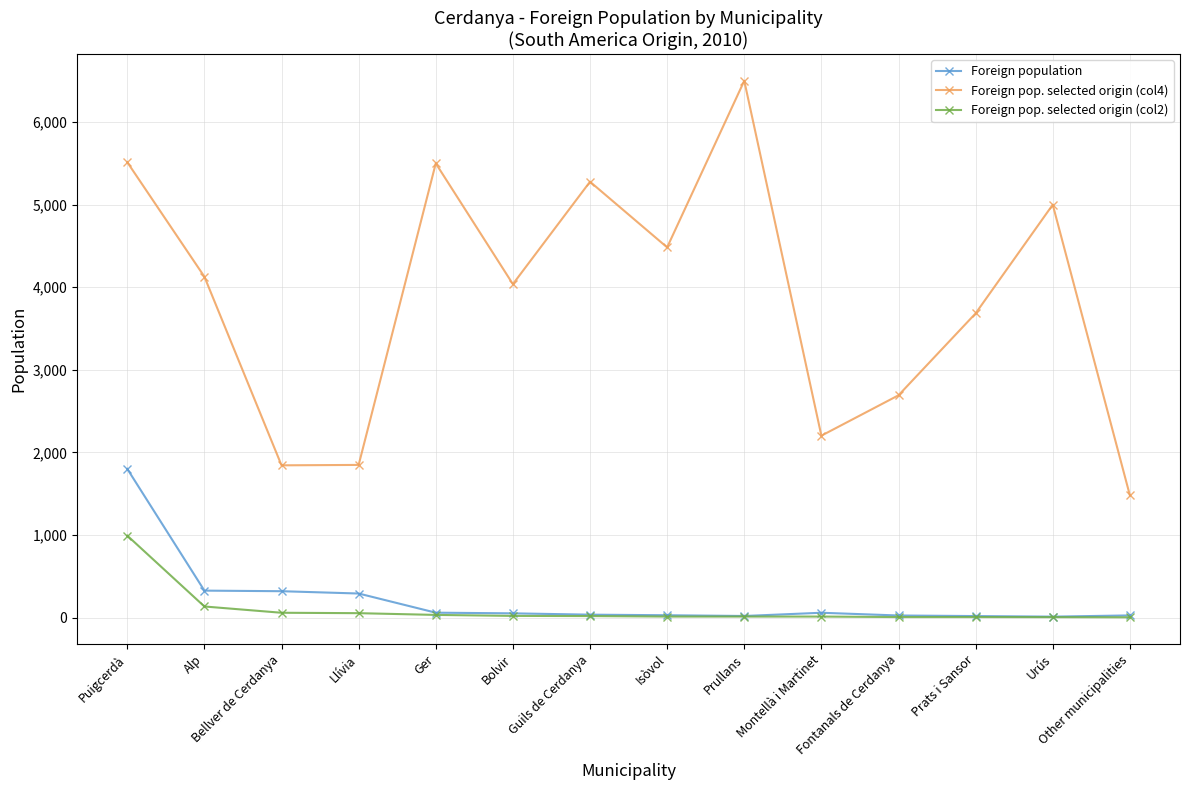

Rank the series by their maximum value, from lowest to highest.

Foreign pop. selected origin (col2), Foreign population, Foreign pop. selected origin (col4)